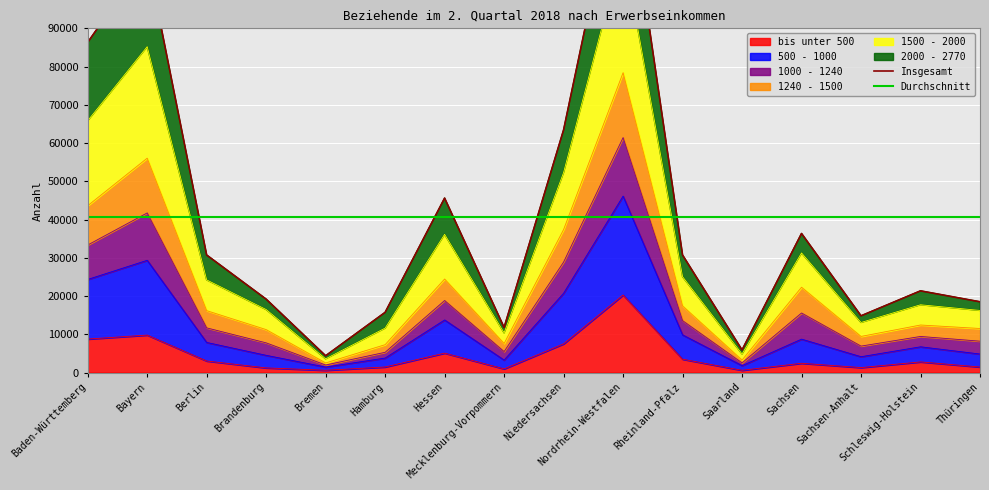

Where is the first local minimum for 1500 - 2000?

Bremen